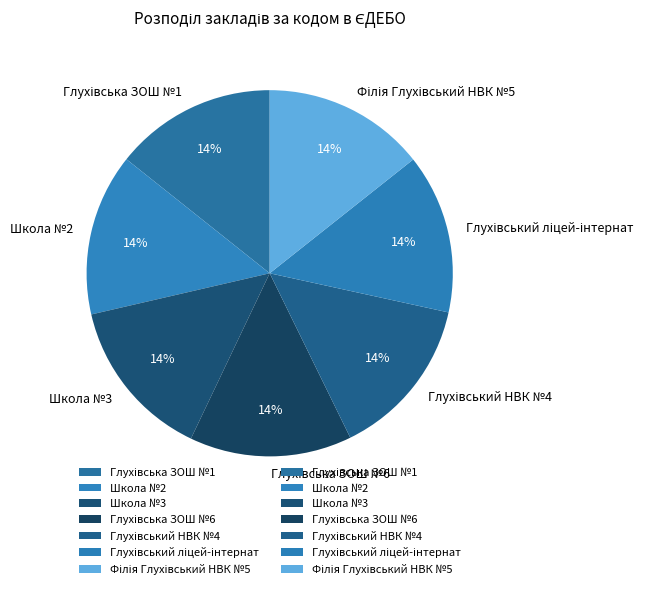

Count the number of slices in the pie.

7